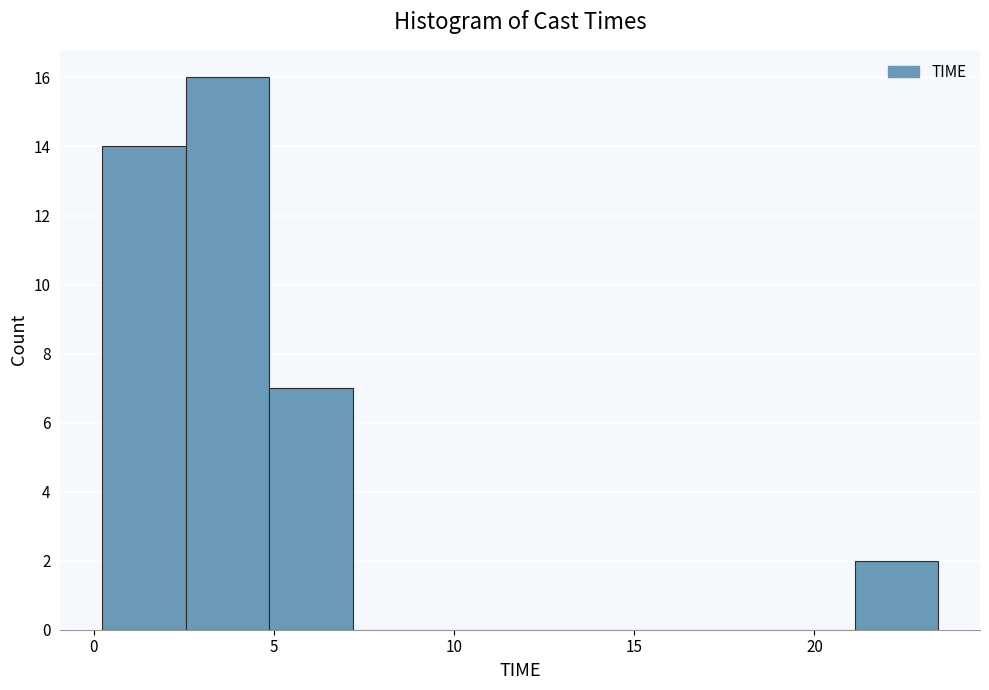

Which range on the x-axis has the tallest bar?

2.5 to 5.0